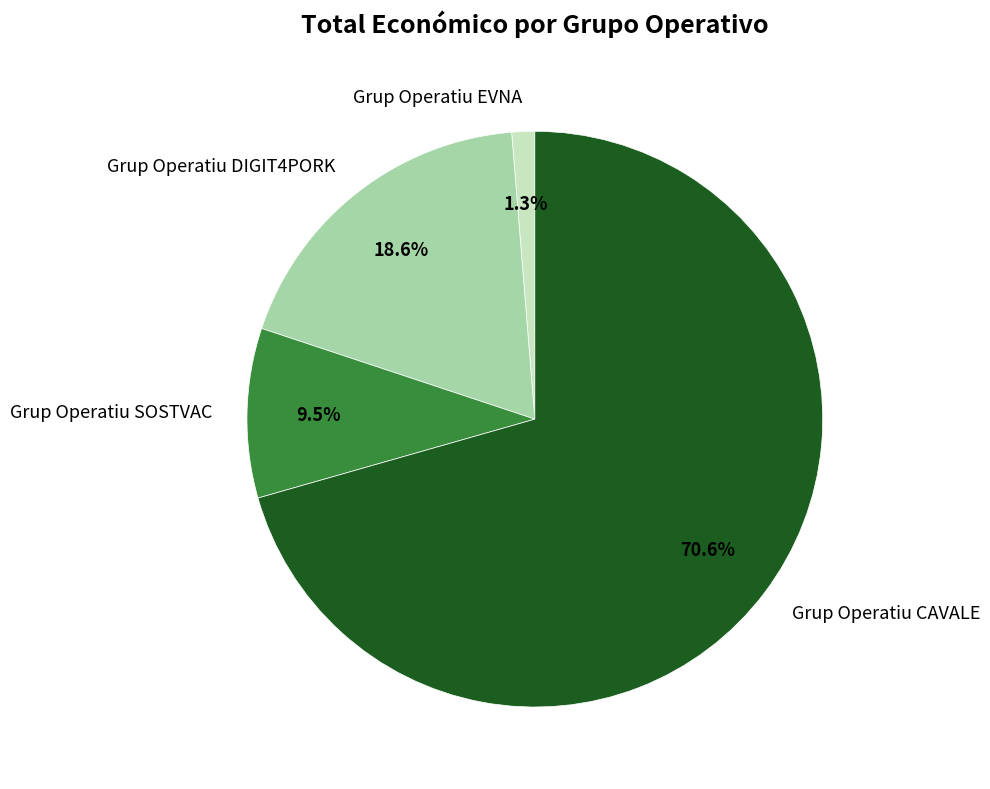

Between Grup Operatiu EVNA and Grup Operatiu SOSTVAC, which is larger?

Grup Operatiu SOSTVAC